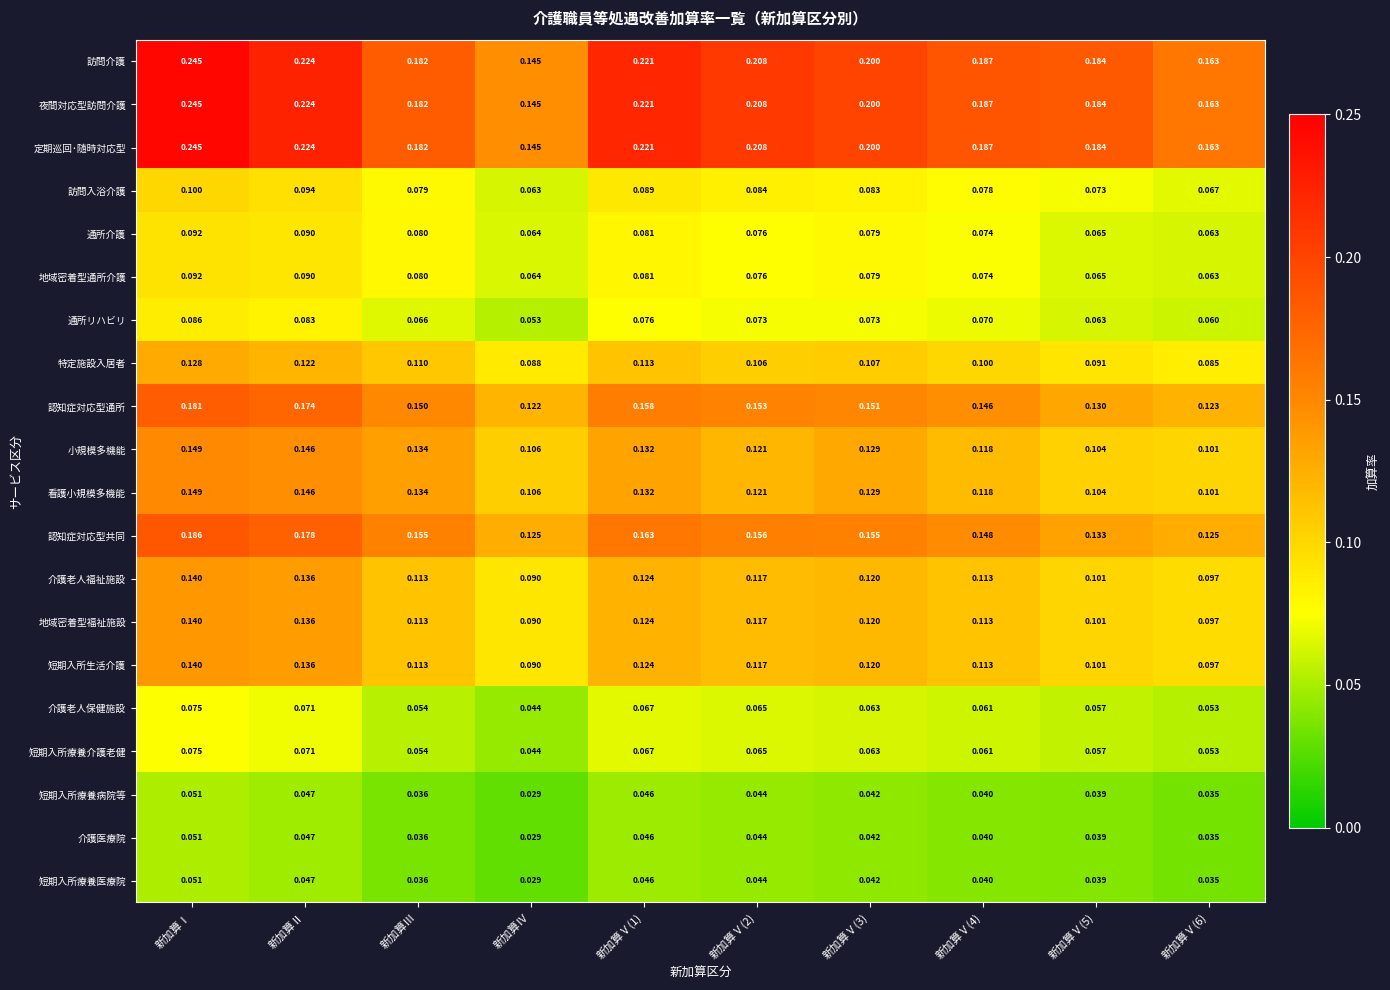

At which category is the sum across all series the highest?

新加算Ⅰ